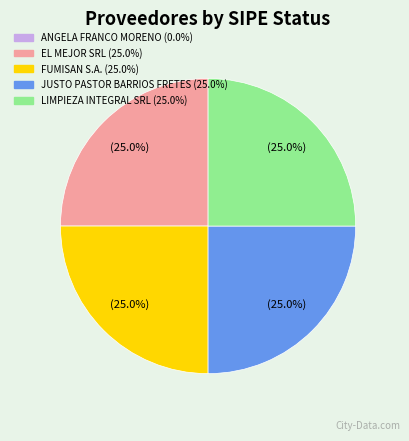

Is there a majority slice in this chart?

No